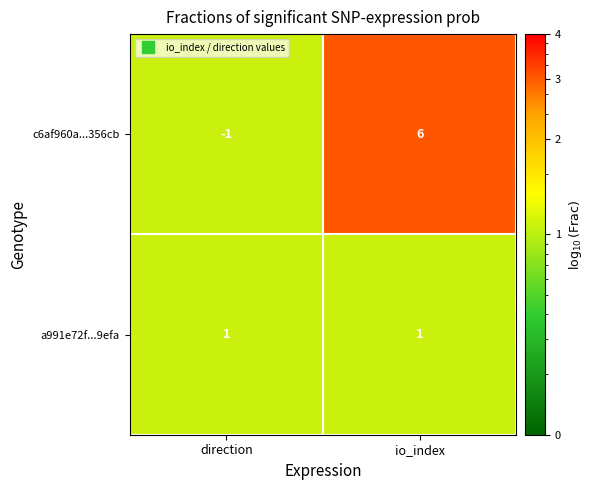

The a991e72f...9efa series shows 1 at io_index. True or false?

True